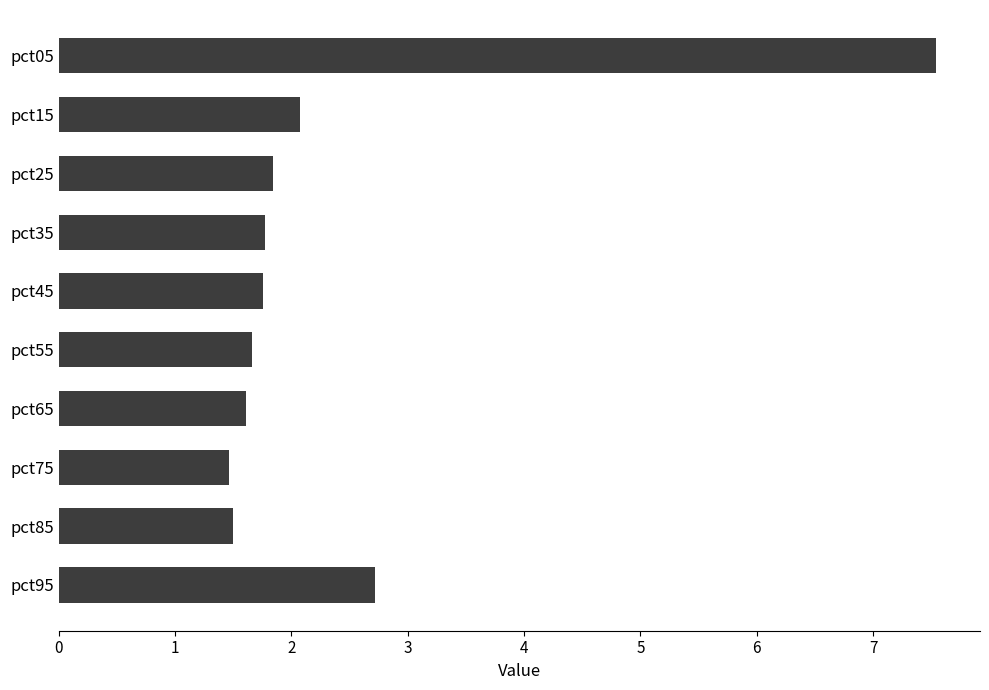

What is the value of the 1st bar from the top?

7.5